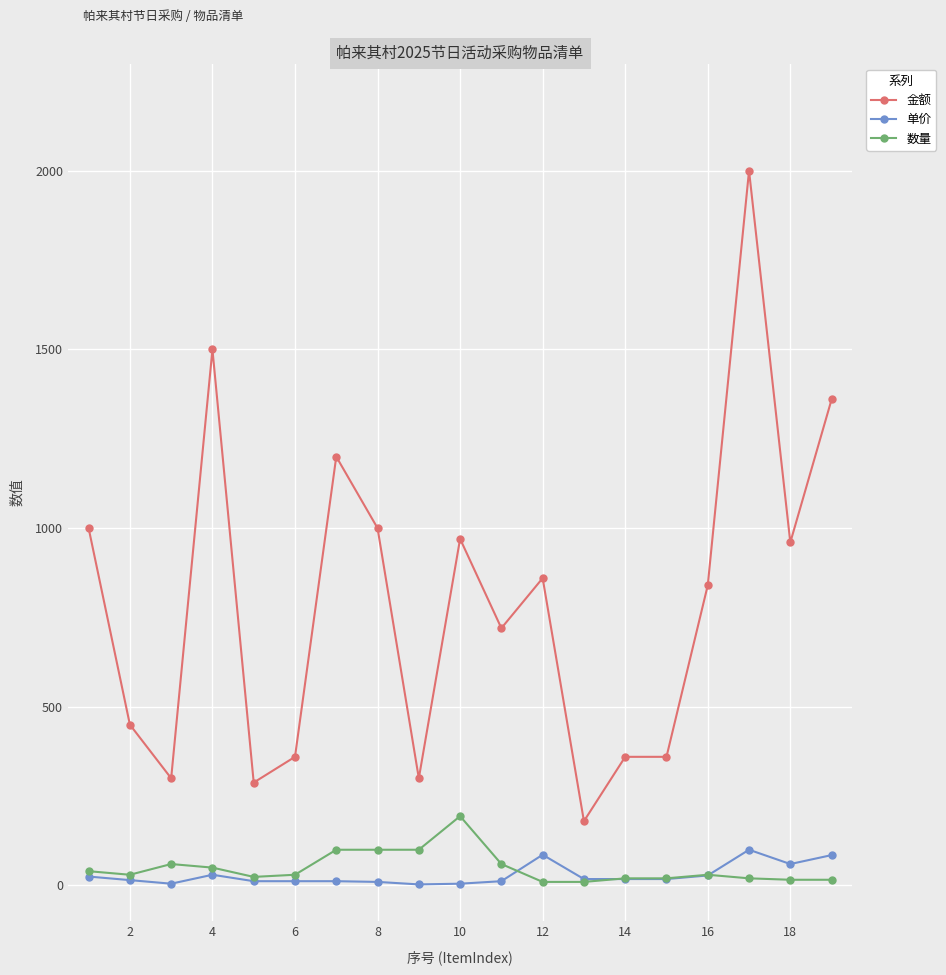

How many data points does each series have?

19